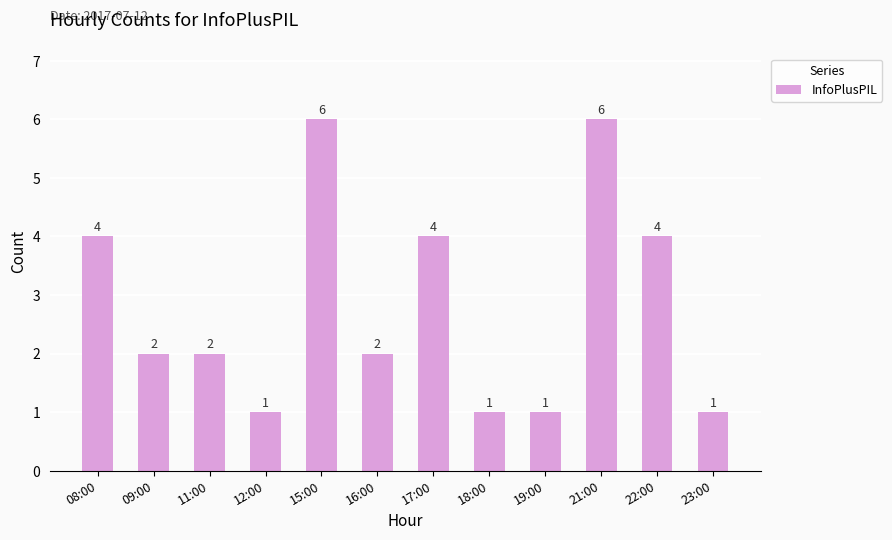

What is the minimum value shown in the chart?

1